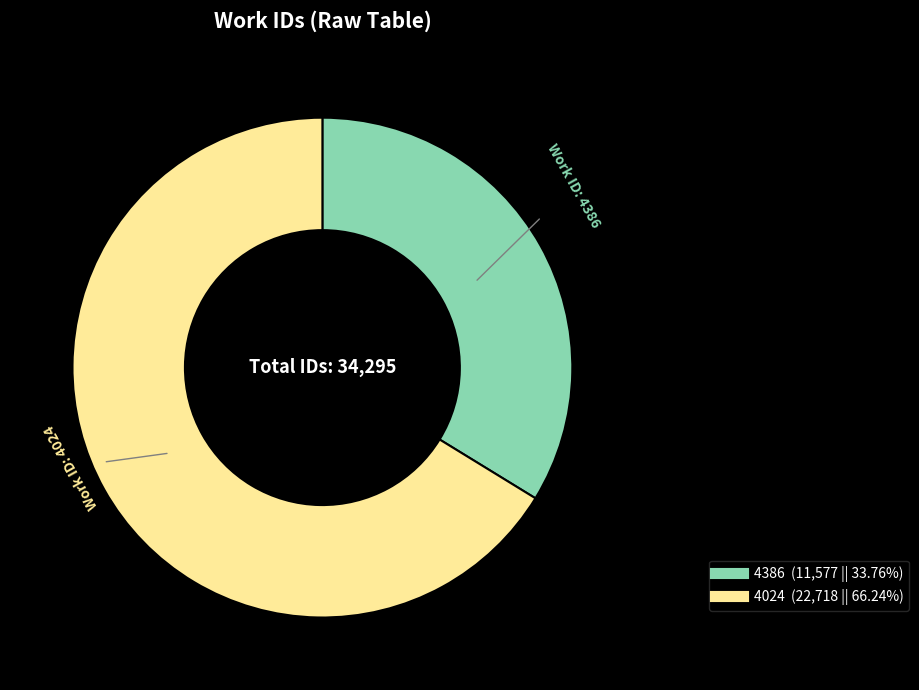

Between 4386 and 4024, which is larger?

4024